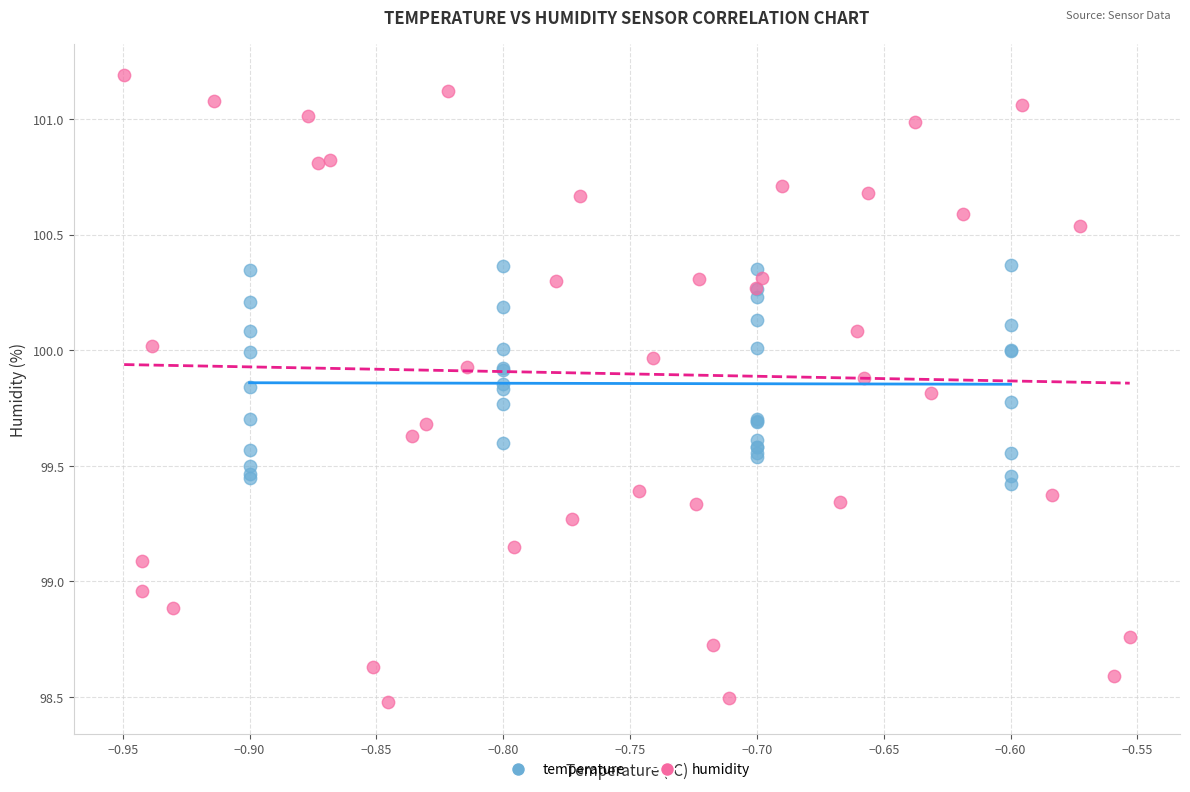

Which series has the widest spread of Y values?

humidity